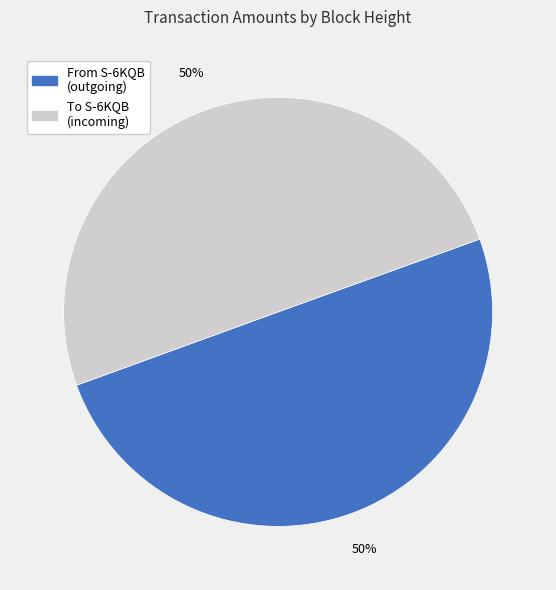

To the nearest percent, what is the average slice percentage?

50%